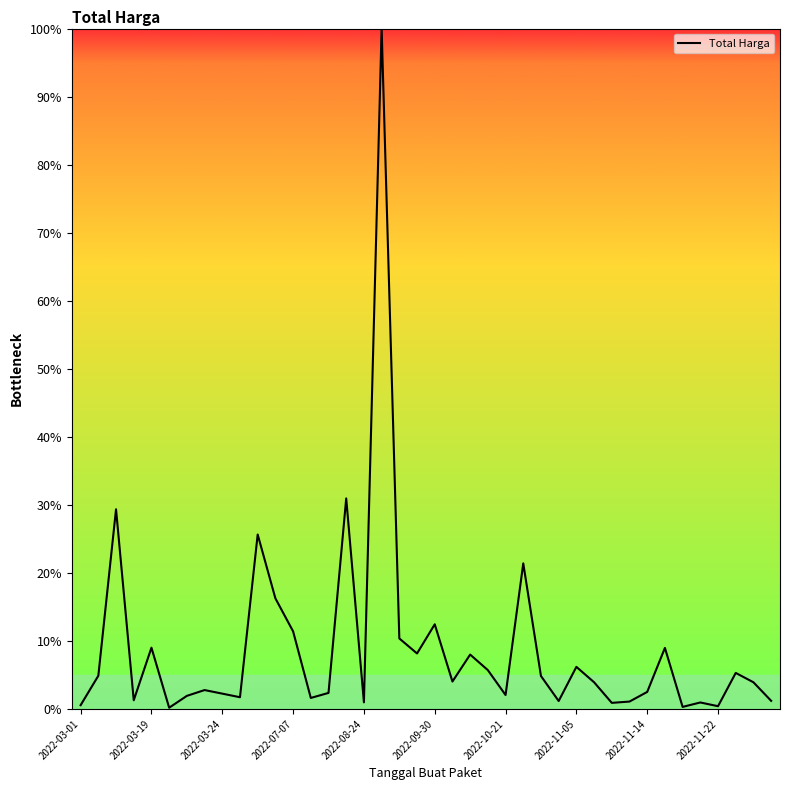

How many lines are shown in the chart?

1